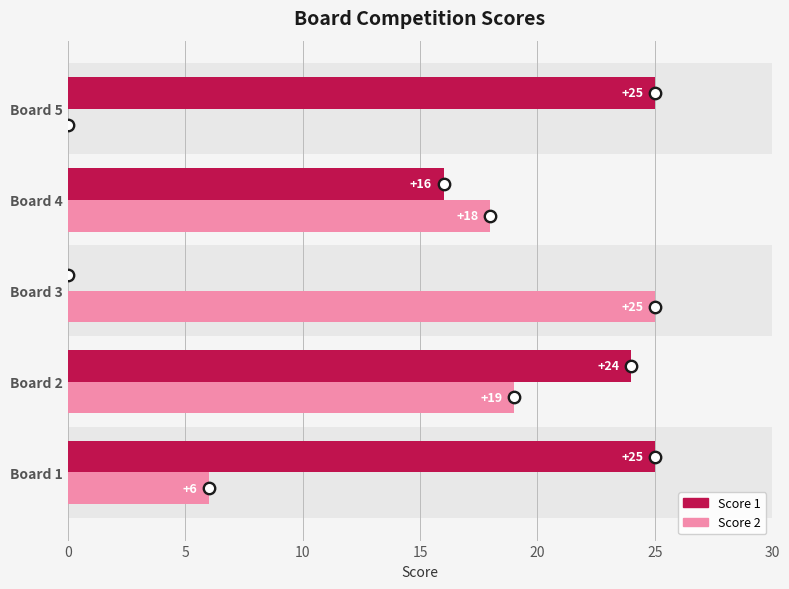

Which series reaches the minimum Y coordinate?

Score 1